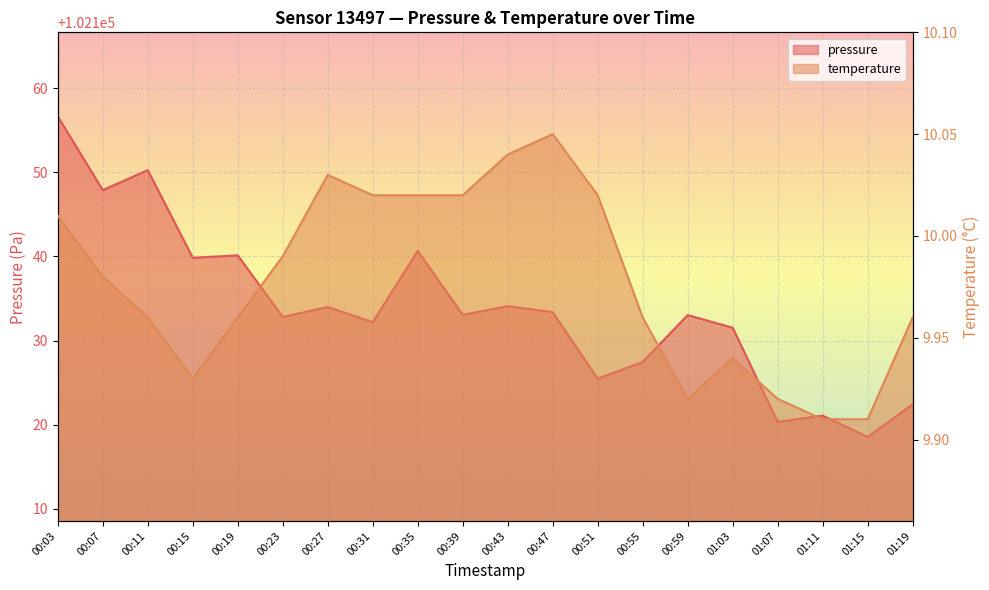

Which series has the widest spread of values?

pressure